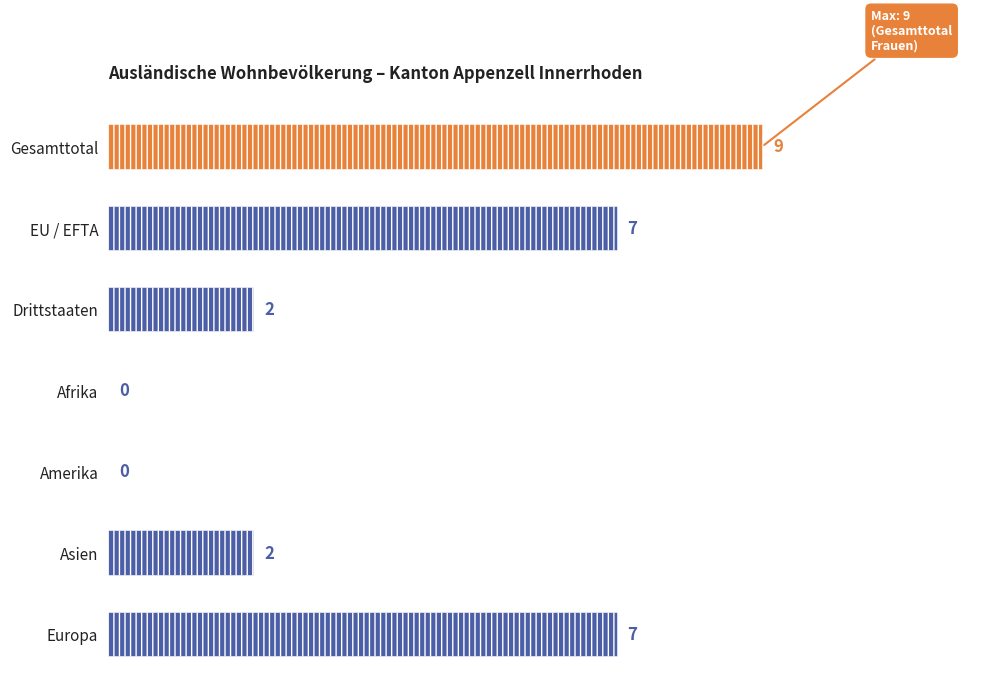

Reading bottom to top, extract all data points from this chart.

Europa=7	Asien=2	Amerika=0	Afrika=0	Drittstaaten=2	EU / EFTA=7	Gesamttotal=9